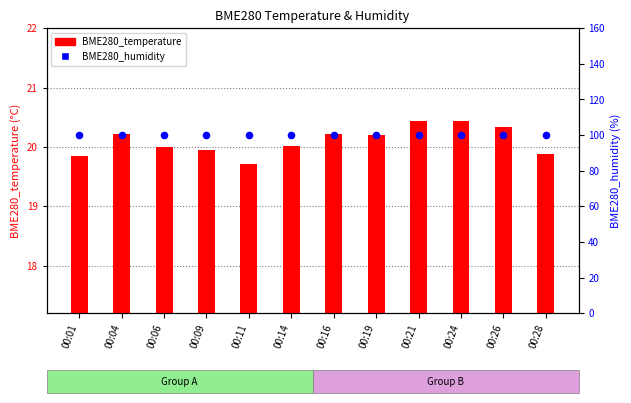

Is the value of BME280_temperature at 00:14 greater than the value of BME280_humidity at 00:09?

No